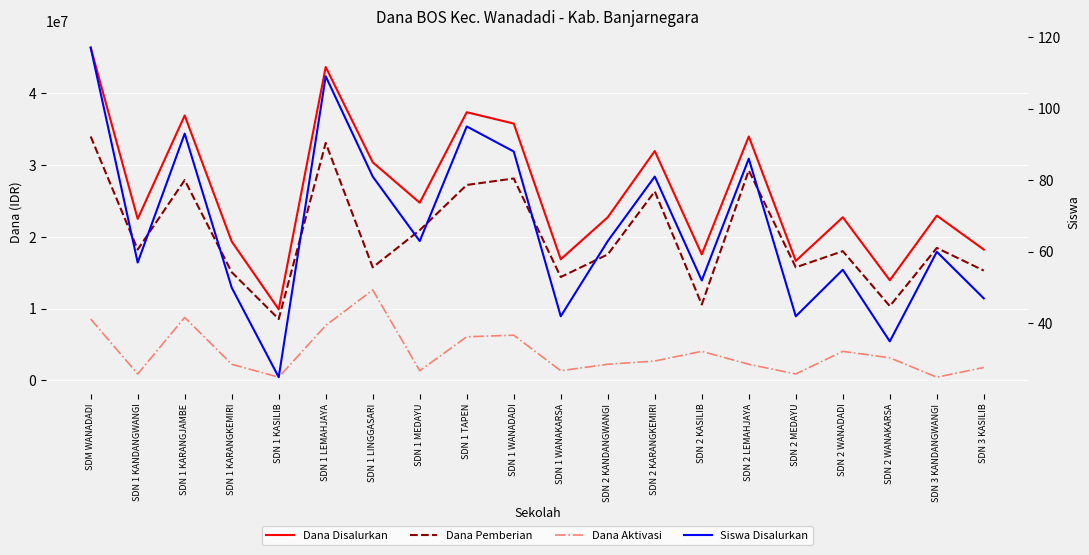

Reading right to left, list all the values displayed in this chart.

Dana Disalurkan: 18225000	22950000	13950000	22725000	16650000	33975000	17550000	31950000	22725000	16875000	35775000	37350000	24750000	30375000	43650000	9900000	19350000	36900000	22500000	46350000
Dana Pemberian: 15300000	18450000	10350000	18000000	15750000	29250000	10575000	26325000	17550000	14400000	28125000	27225000	20925000	15750000	33075000	8550000	15075000	27900000	18225000	33975000
Dana Aktivasi: 1800000	450000	3150000	4050000	900000	2250000	4050000	2700000	2250000	1350000	6300000	6075000	1350000	12600000	7650000	450000	2250000	8775000	900000	8550000
Siswa Disalurkan: 47	60	35	55	42	86	52	81	63	42	88	95	63	81	109	25	50	93	57	117